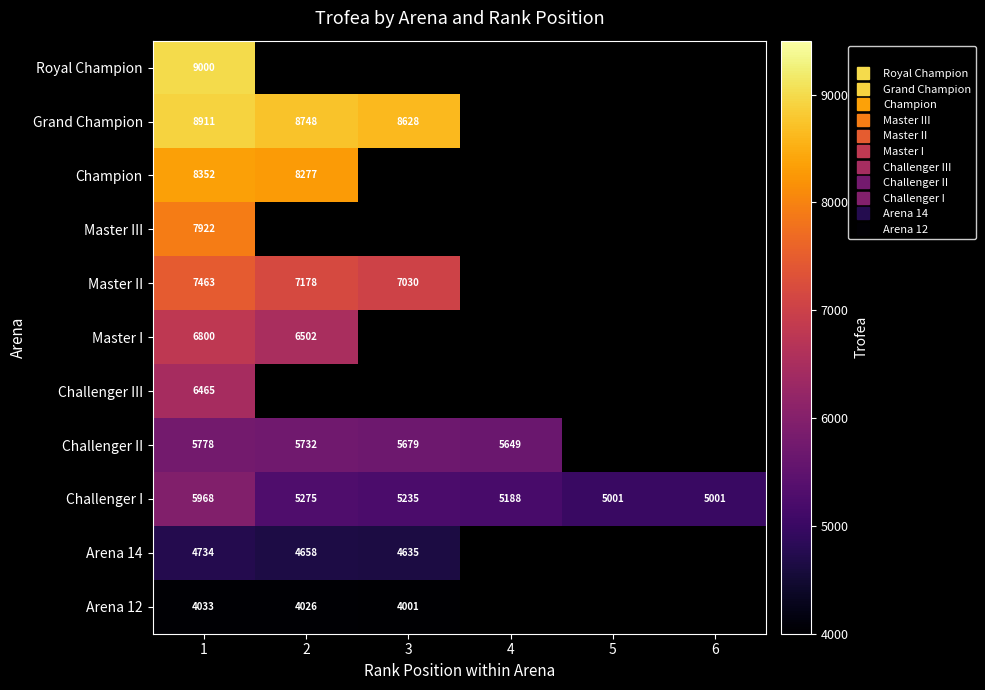

Which series has the widest spread of values?

Challenger I